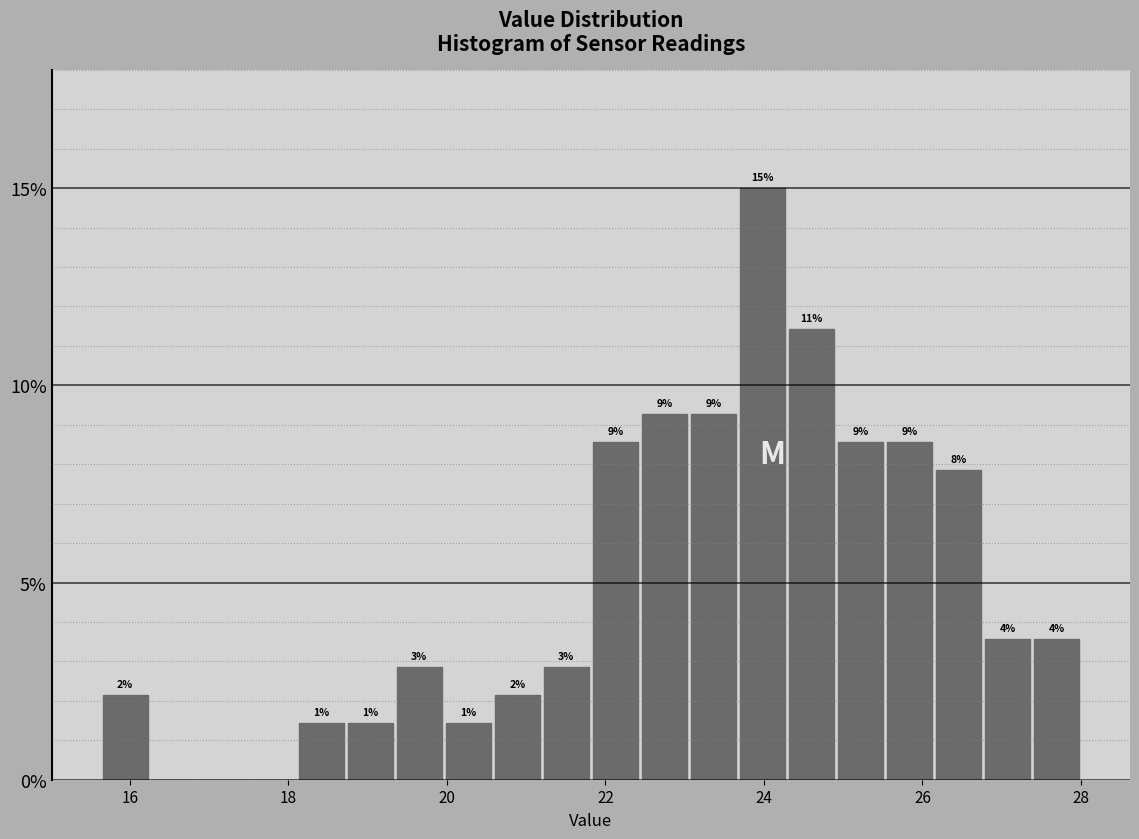

Read against the x-axis, roughly where is the centre of the tallest bar?

24.0